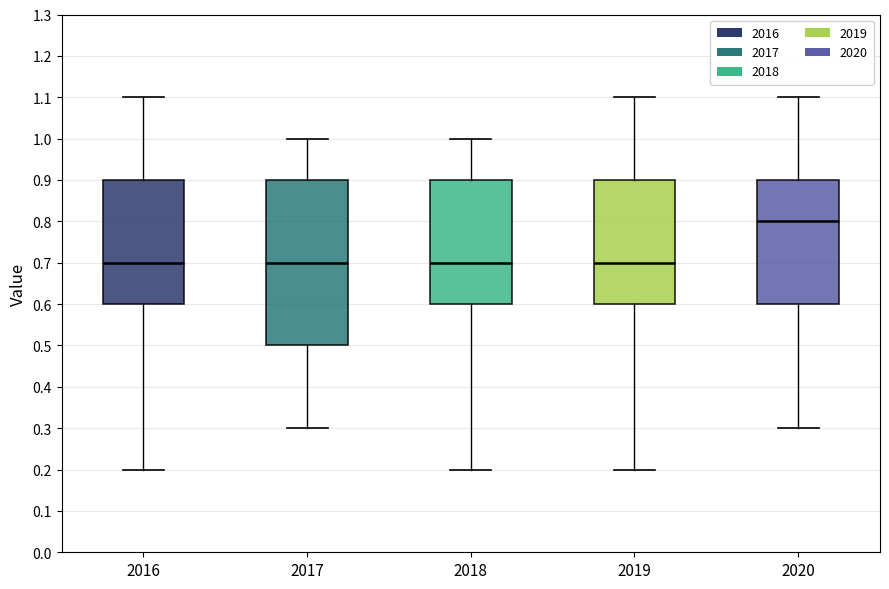

Where is the upper edge of the box at x = 2017 on the y-axis? The values are not printed on the chart, so give them approximately, as read against the axis.

0.9